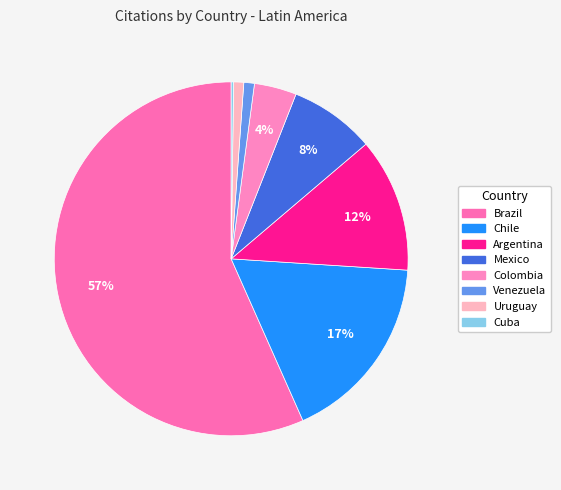

Count the number of slices in the pie.

8